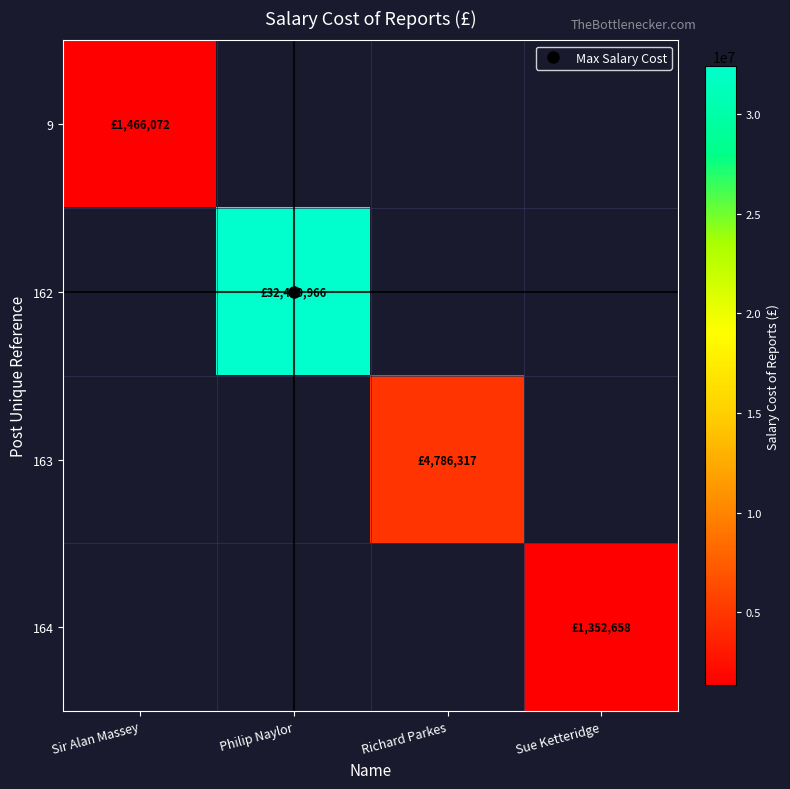

The value of 162 at Philip Naylor is 51118412.3. True or false?

False